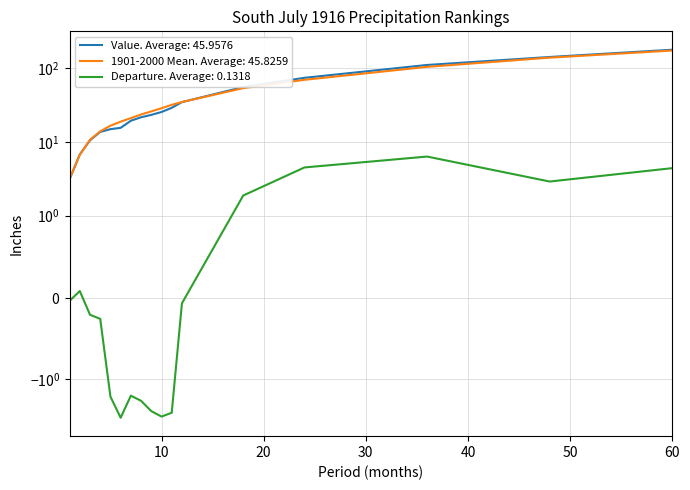

At how many categories does at least one series exceed 109?

3